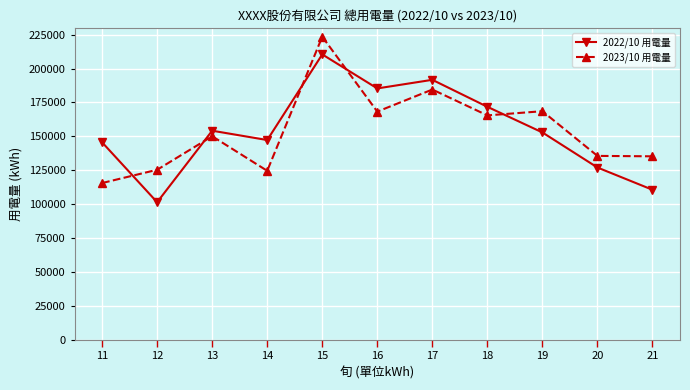

What is the sum of all 2022/10 用電量 values?

1698060.8